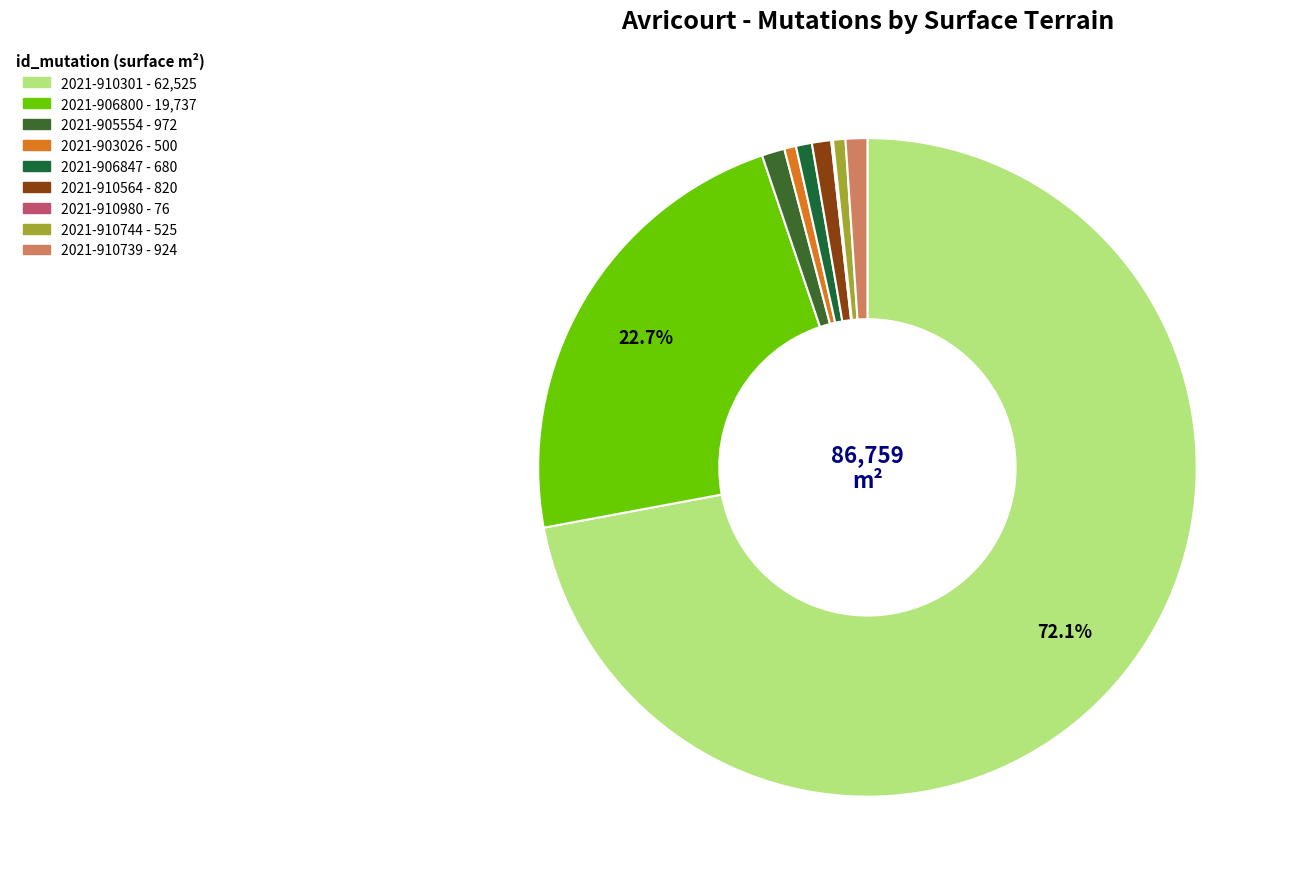

The 2021-910980 slice represents 1% of the pie. True or false?

False